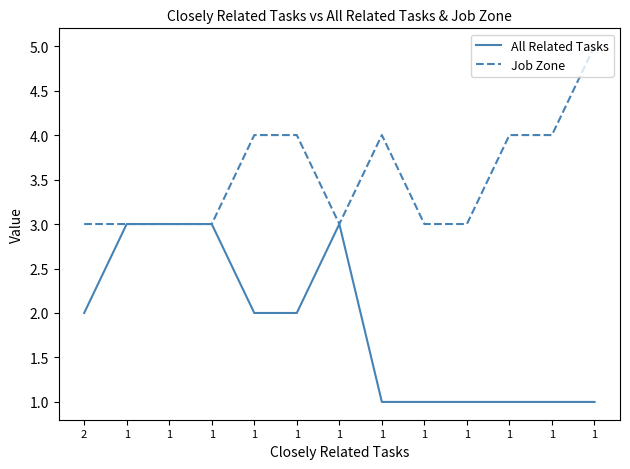

Does the chart display data point markers on the line(s)?

No